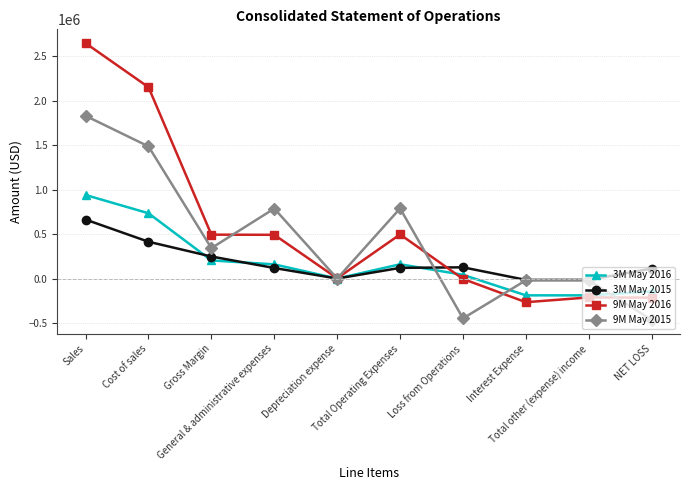

Rank the series by their maximum value, from lowest to highest.

3M May 2015, 3M May 2016, 9M May 2015, 9M May 2016